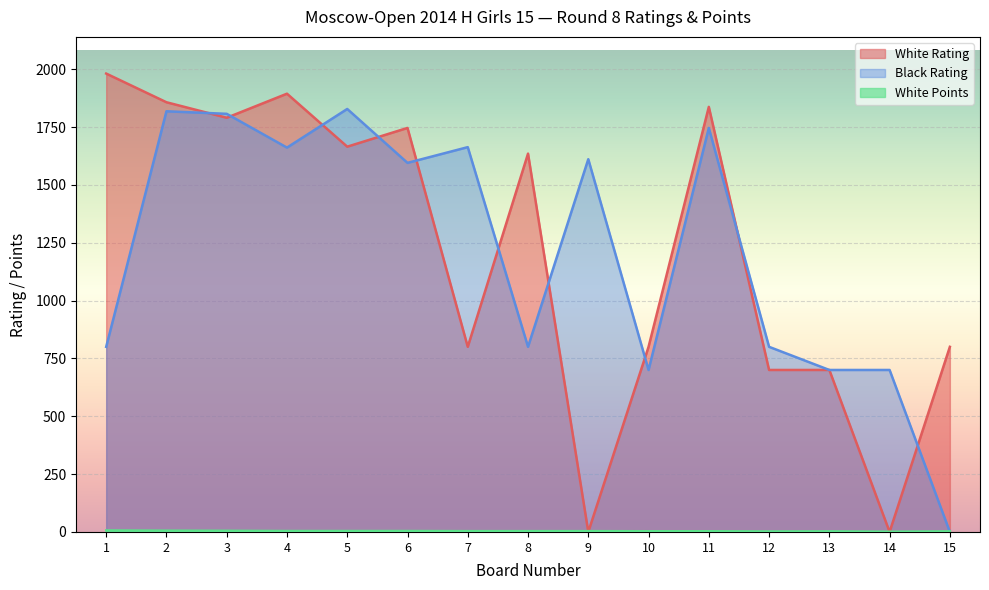

True or false: Black Rating and White Points intersect in this chart.

True